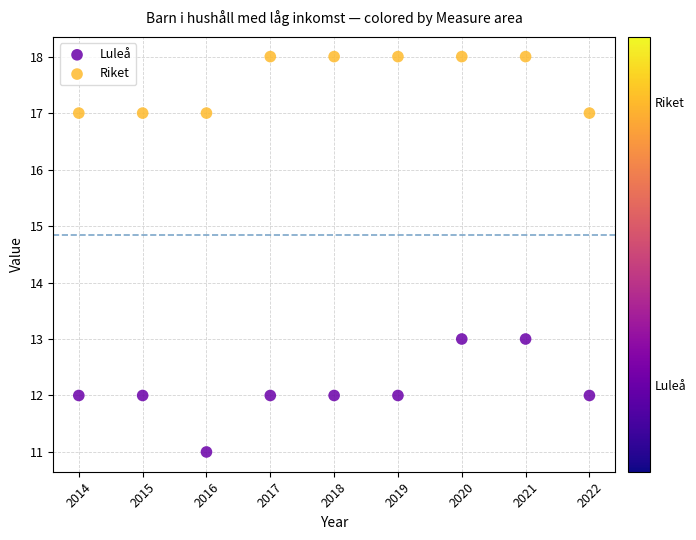

Across all data points, what is the range of Y values (max minus min)?

7